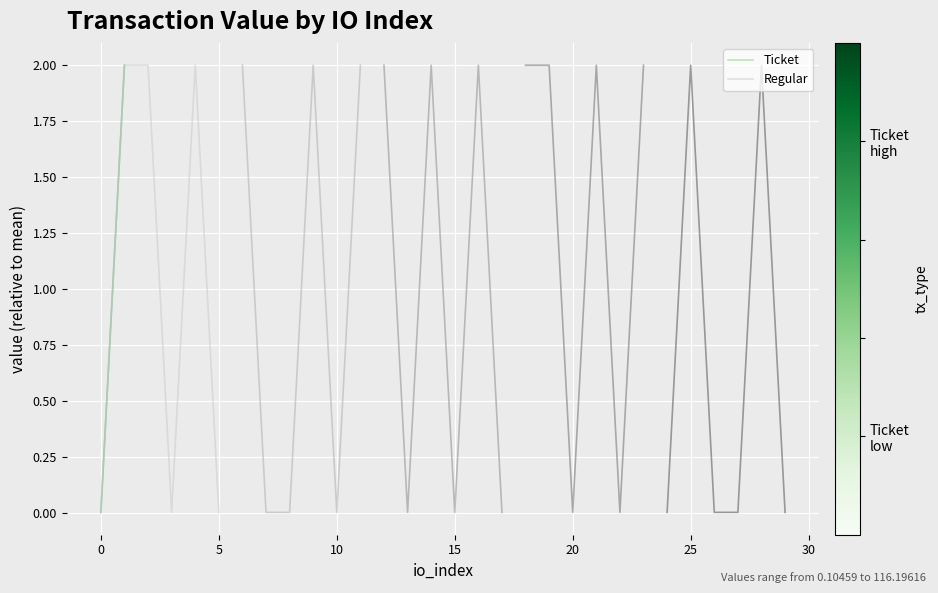

True or false: Regular and Ticket cross at least once.

False